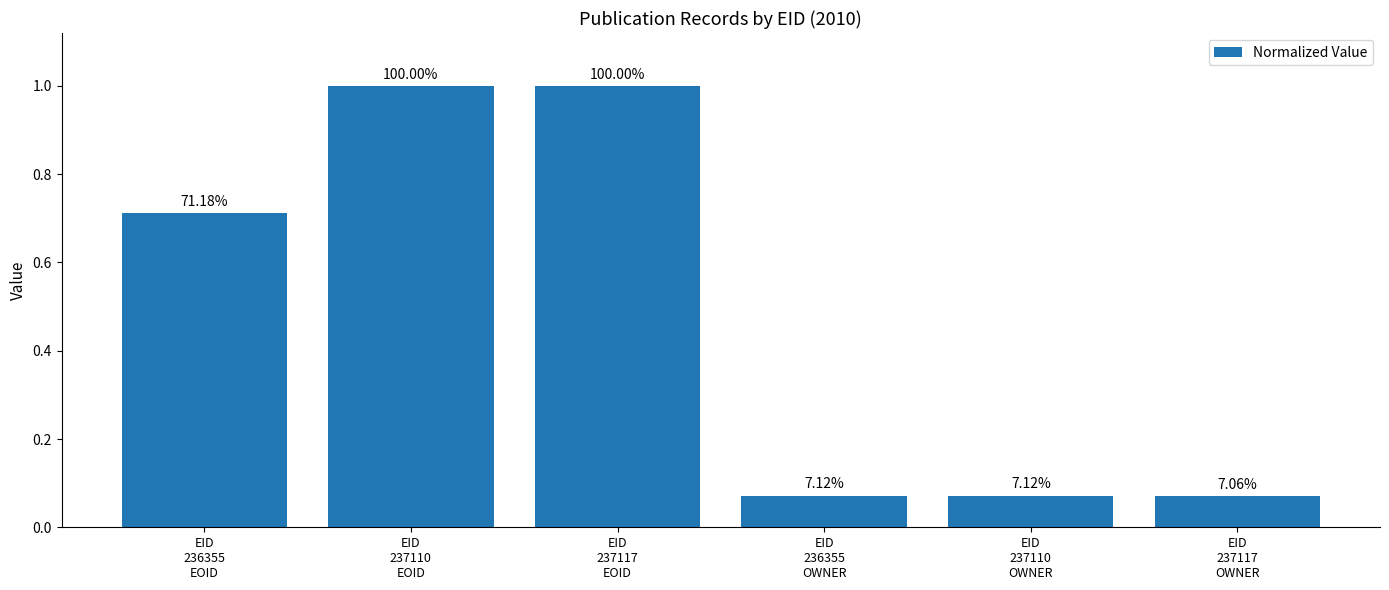

At which label is the value closest to 0?

EID
237117
OWNER